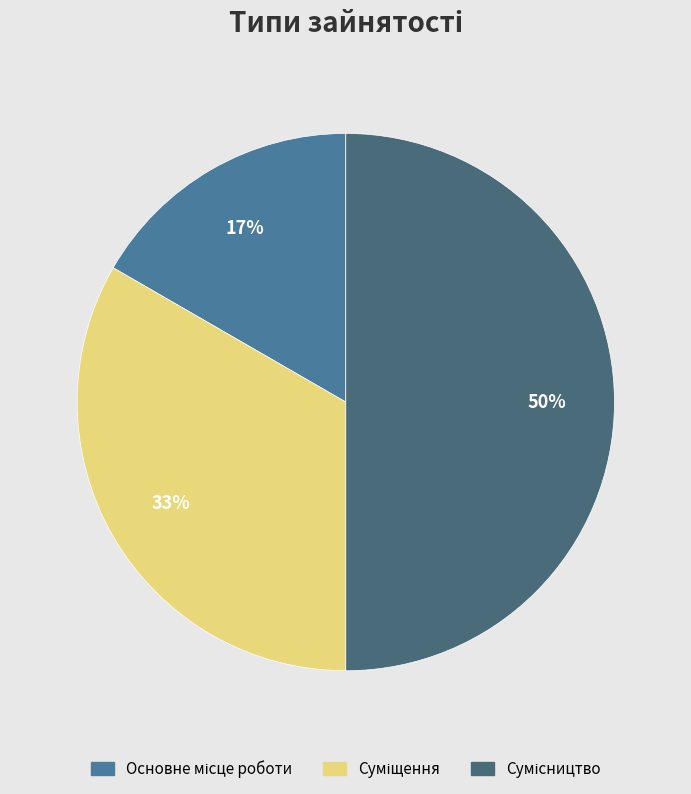

How many slices are in this pie chart?

3